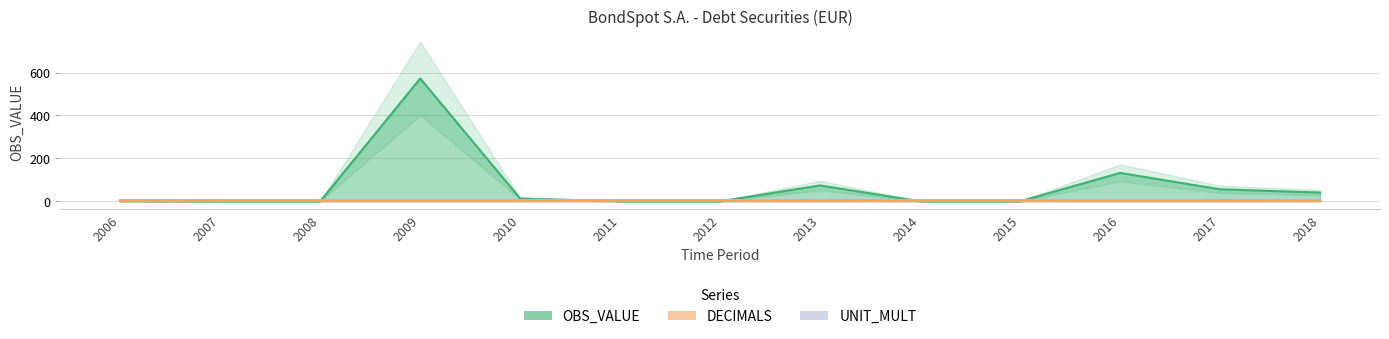

True or false: DECIMALS has a value of 0.0 at 2018.

True